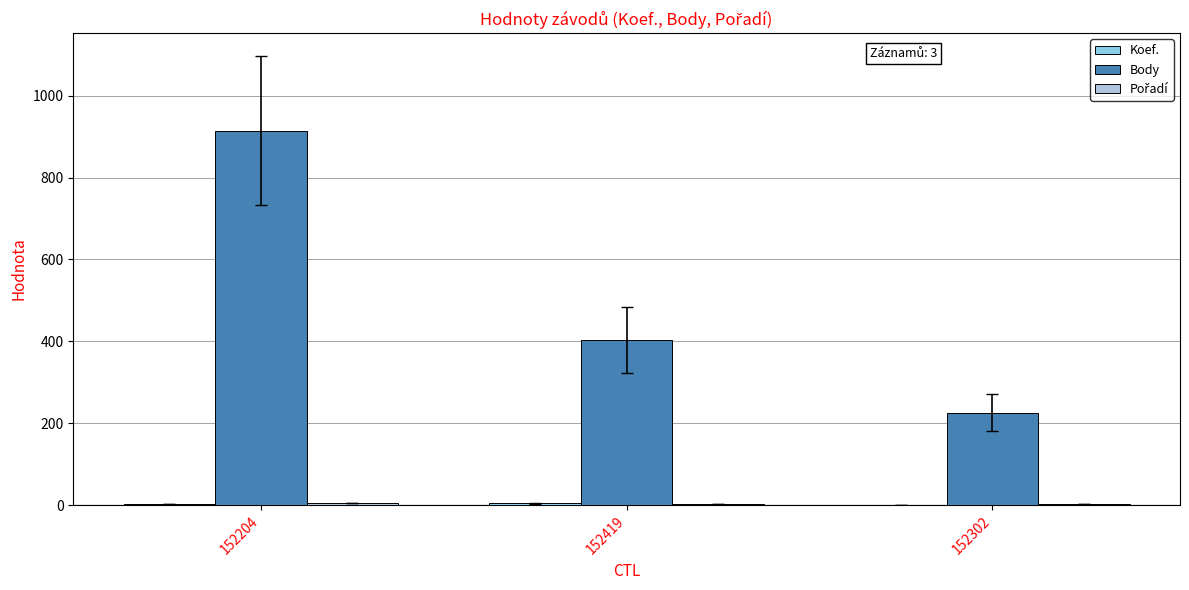

The value of Body at 152204 is 1391. True or false?

False